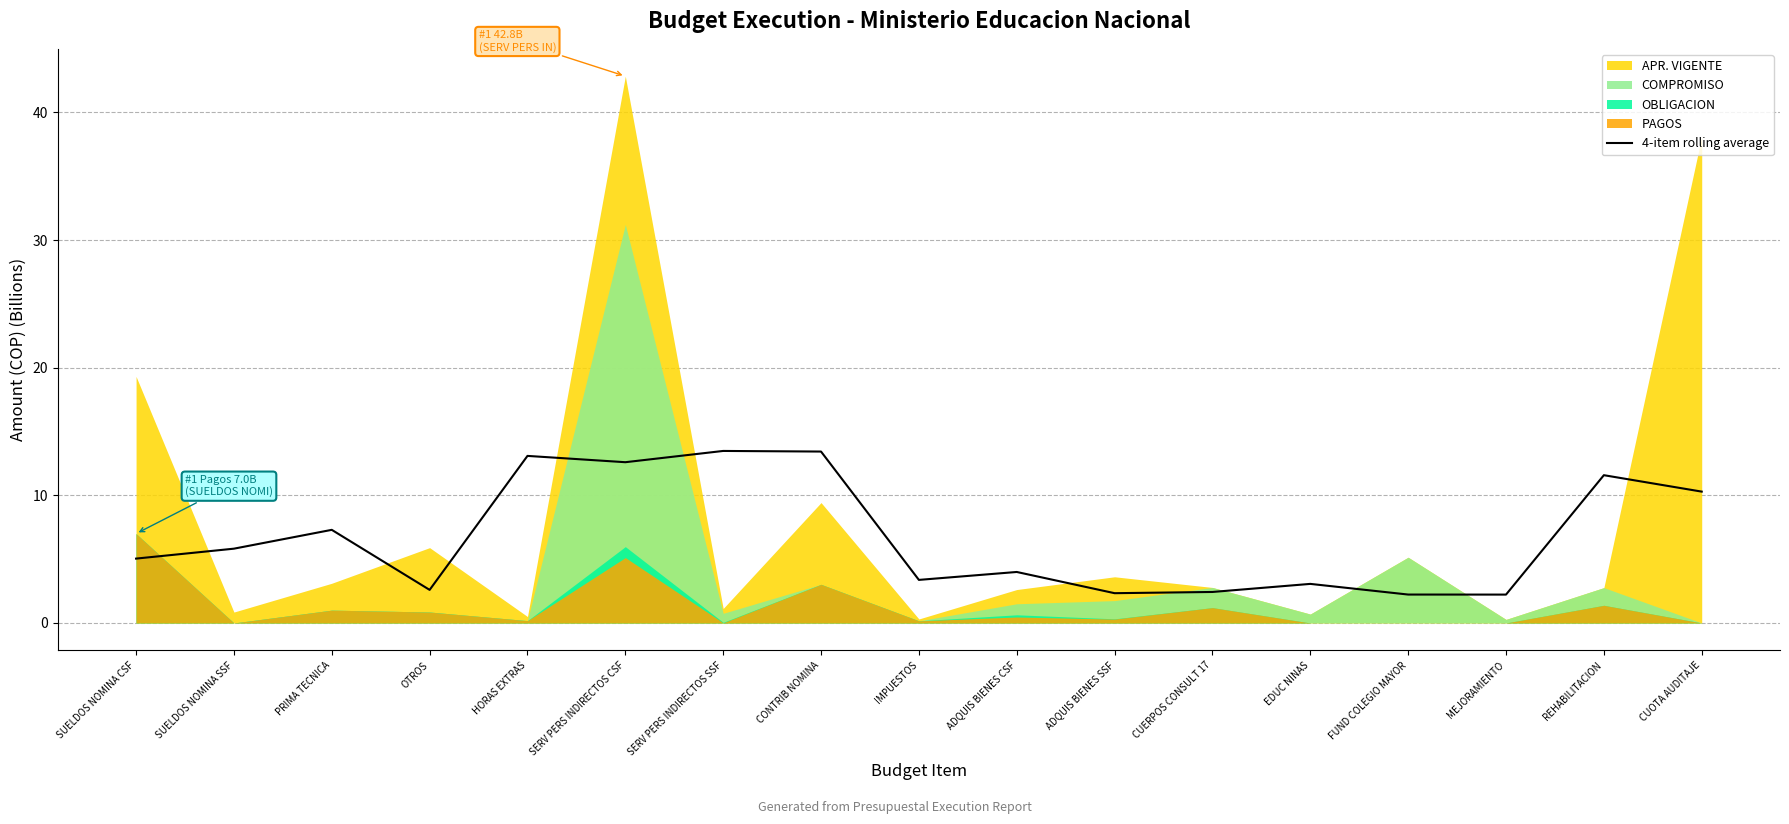

Is it true that the value at SUELDOS NOMINA SSF is 3.2?

False